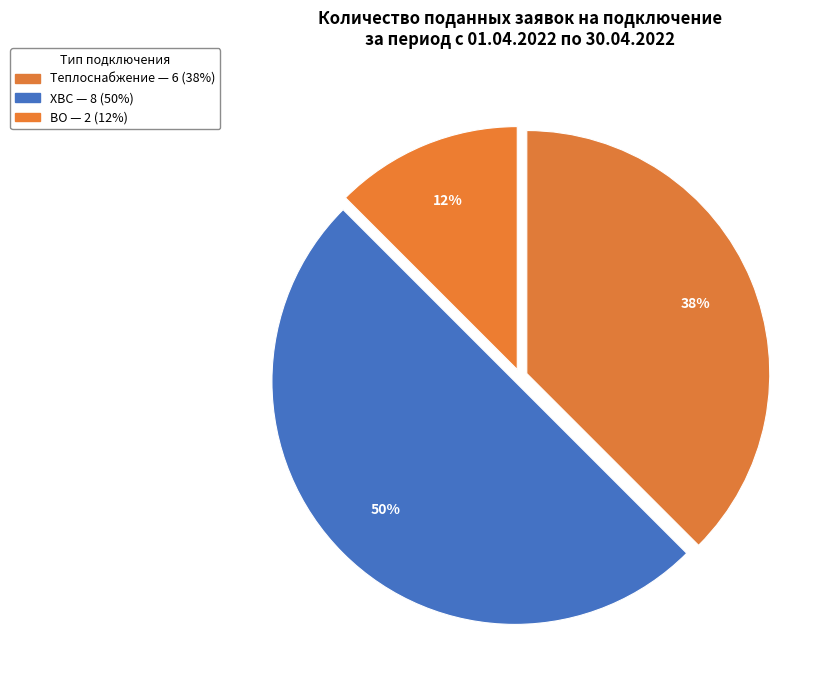

Count the number of slices in the pie.

3